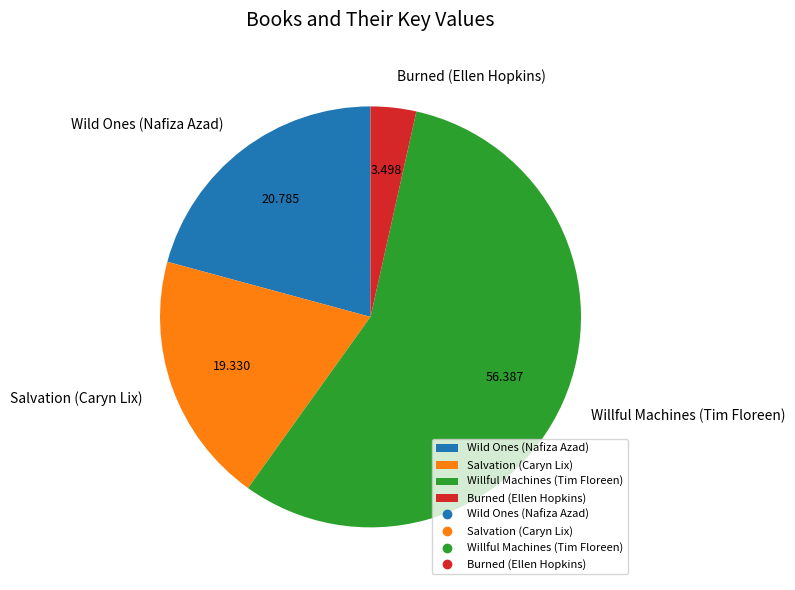

Rank the categories by value from lowest to highest.

Burned (Ellen Hopkins), Salvation (Caryn Lix), Wild Ones (Nafiza Azad), Willful Machines (Tim Floreen)